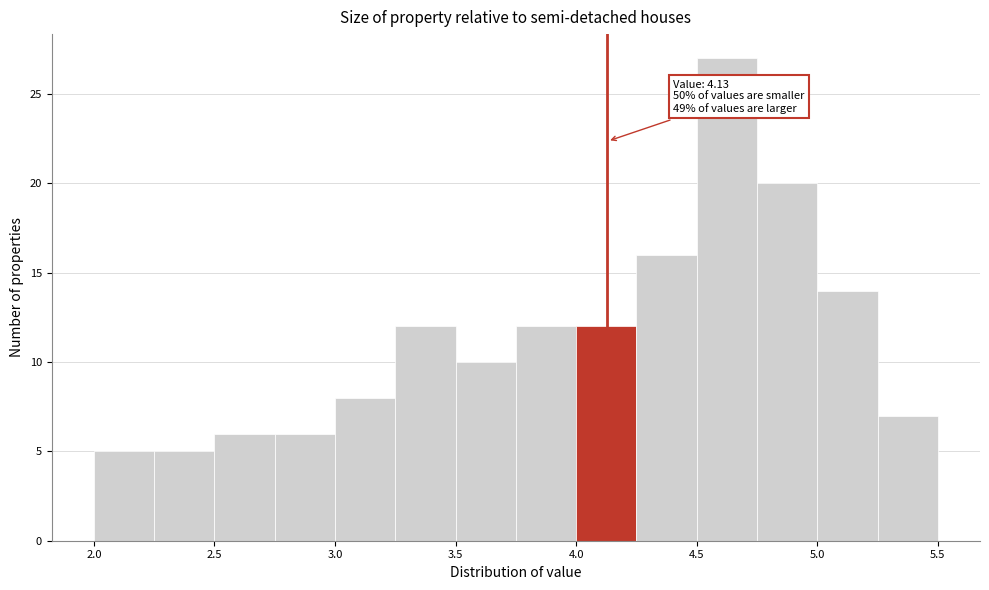

Over which range of the x-axis is the bar tallest?

4.50 to 4.75